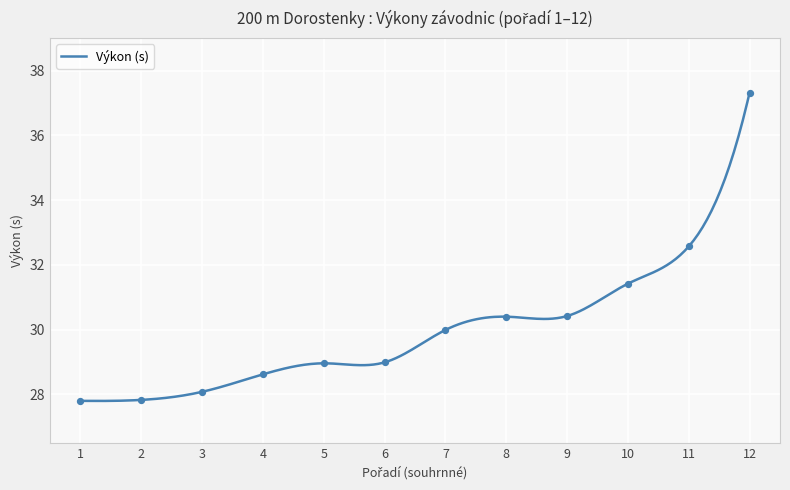

What is the ratio of the value at 1 to the value at 6?

1.0